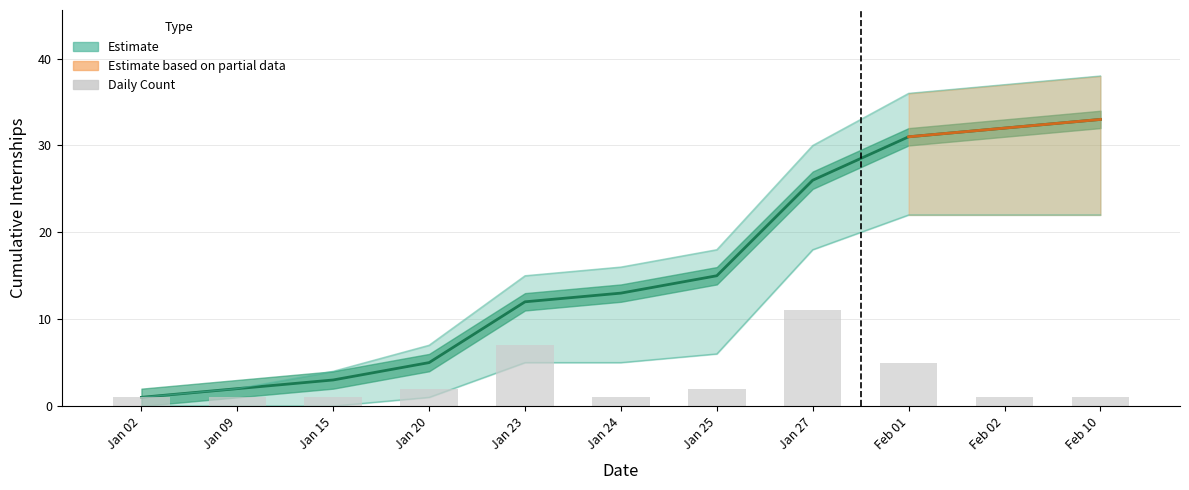

Rank the categories by value from lowest to highest.

Jan 02, Jan 09, Jan 15, Jan 24, Feb 02, Feb 10, Jan 20, Jan 25, Feb 01, Jan 23, Jan 27